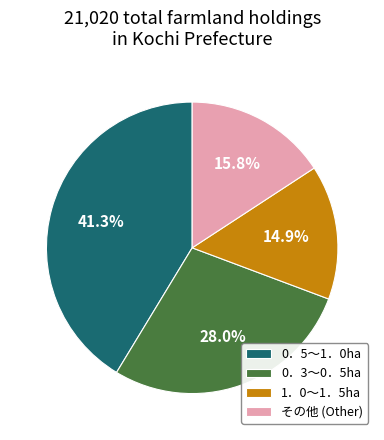

What portion of the pie excludes 0．5～1．0ha?

58.7%